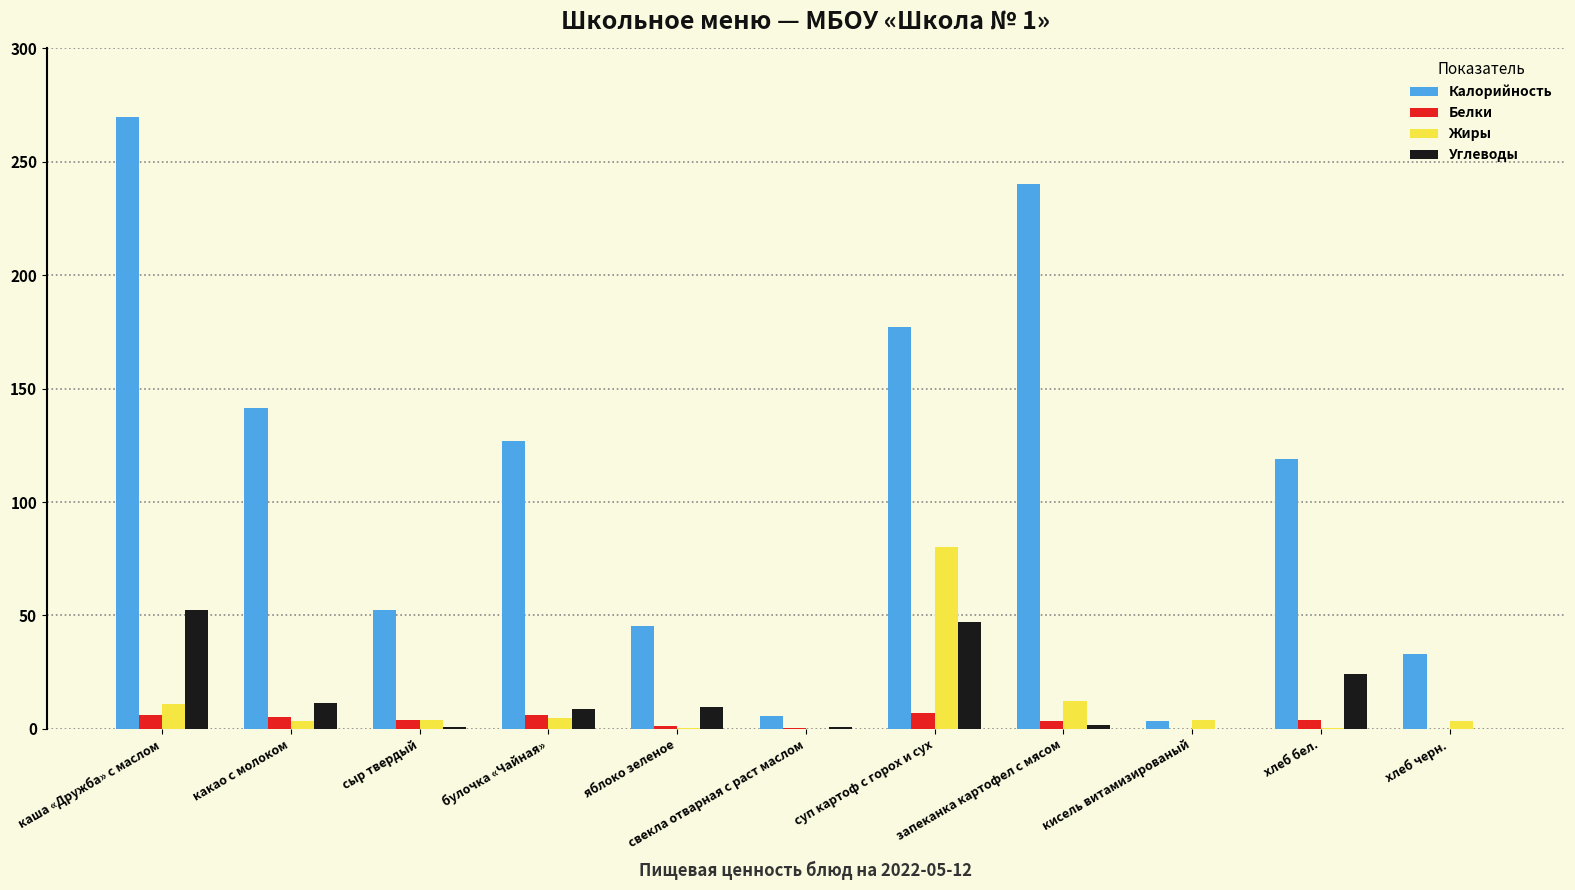

Which series changed the most between запеканка картофел с мясом and кисель витамизированый?

Калорийность